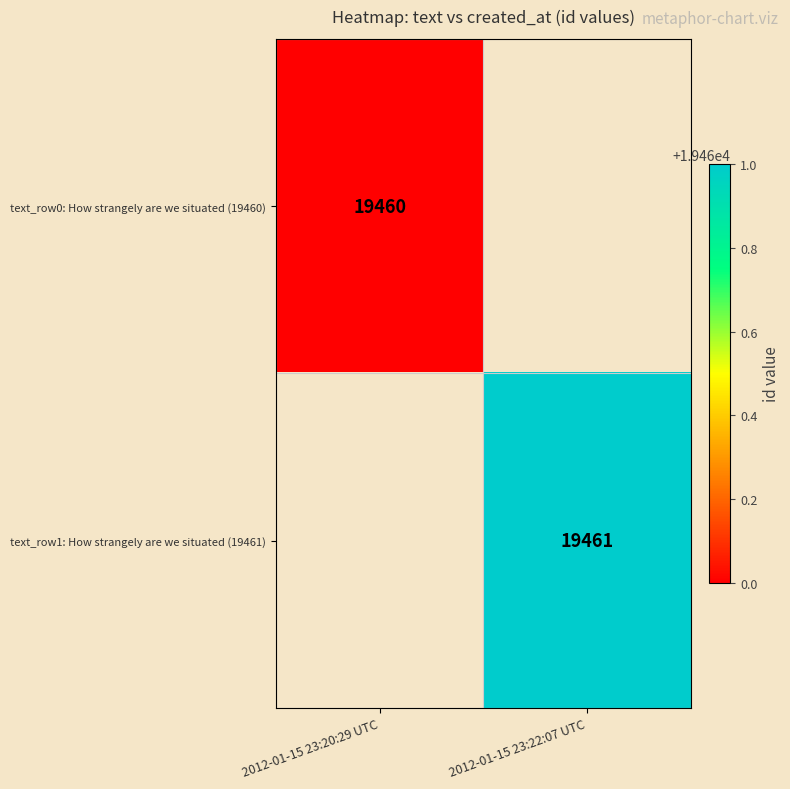

Is it true that text_row1: How strangely are we situated (19461) equals 19461 at 2012-01-15 23:22:07 UTC?

True